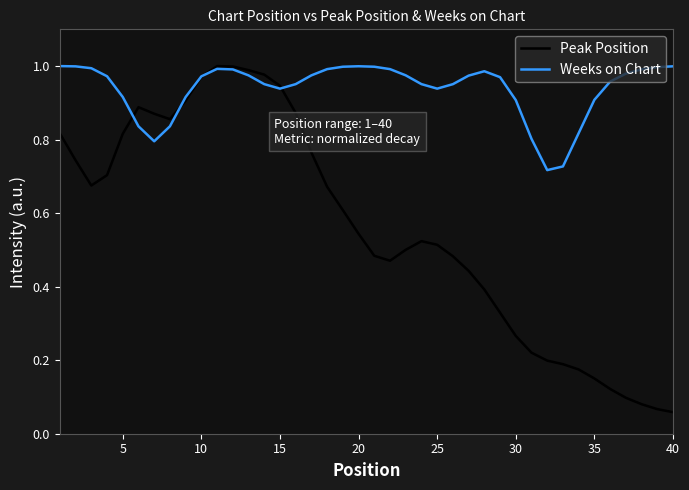

Which series has the widest spread of values?

Peak Position